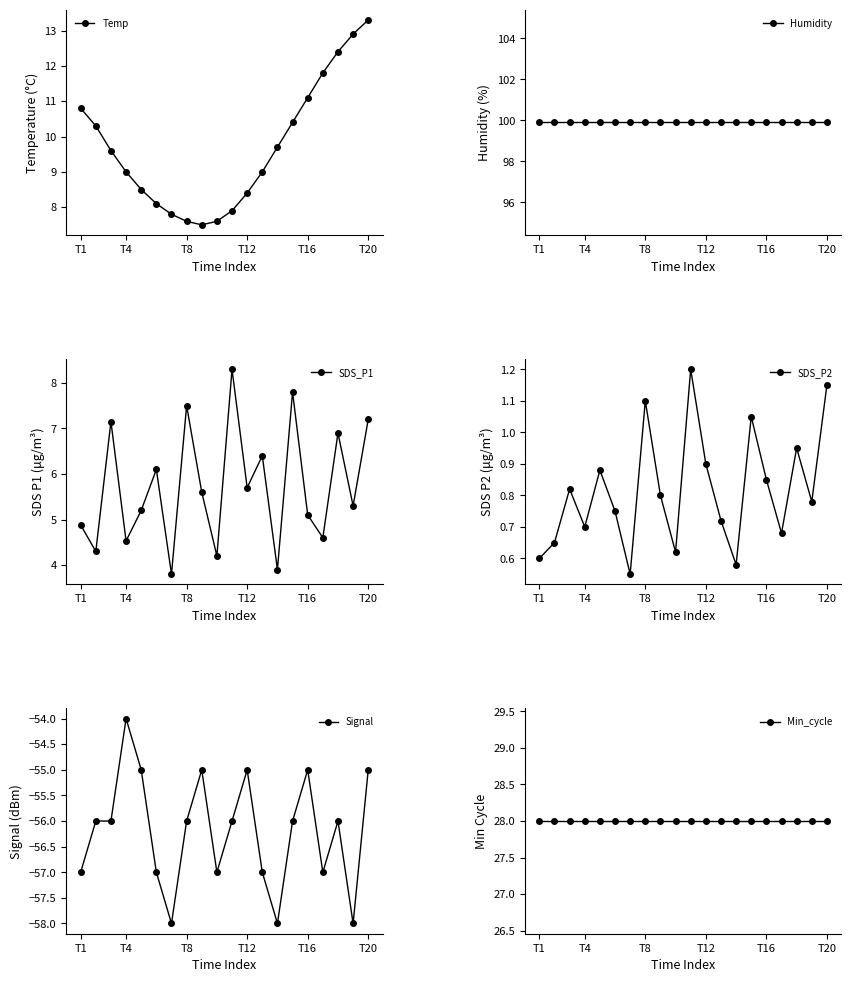

True or false: Min_cycle has more than 1 interior local peaks.

False